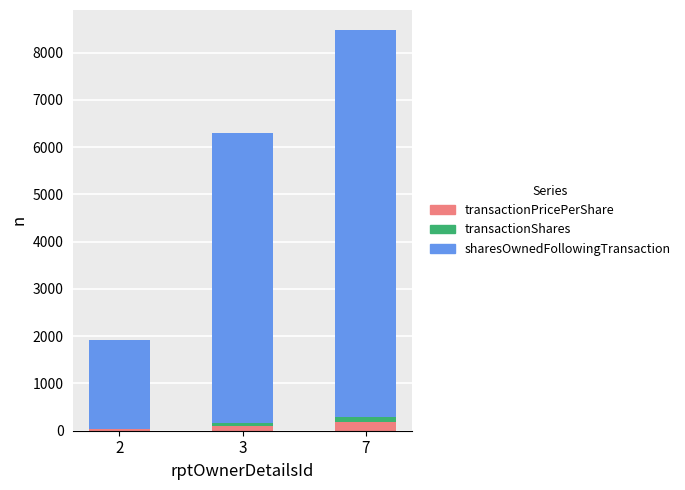

What is the highest value of the transactionPricePerShare series?

189.6